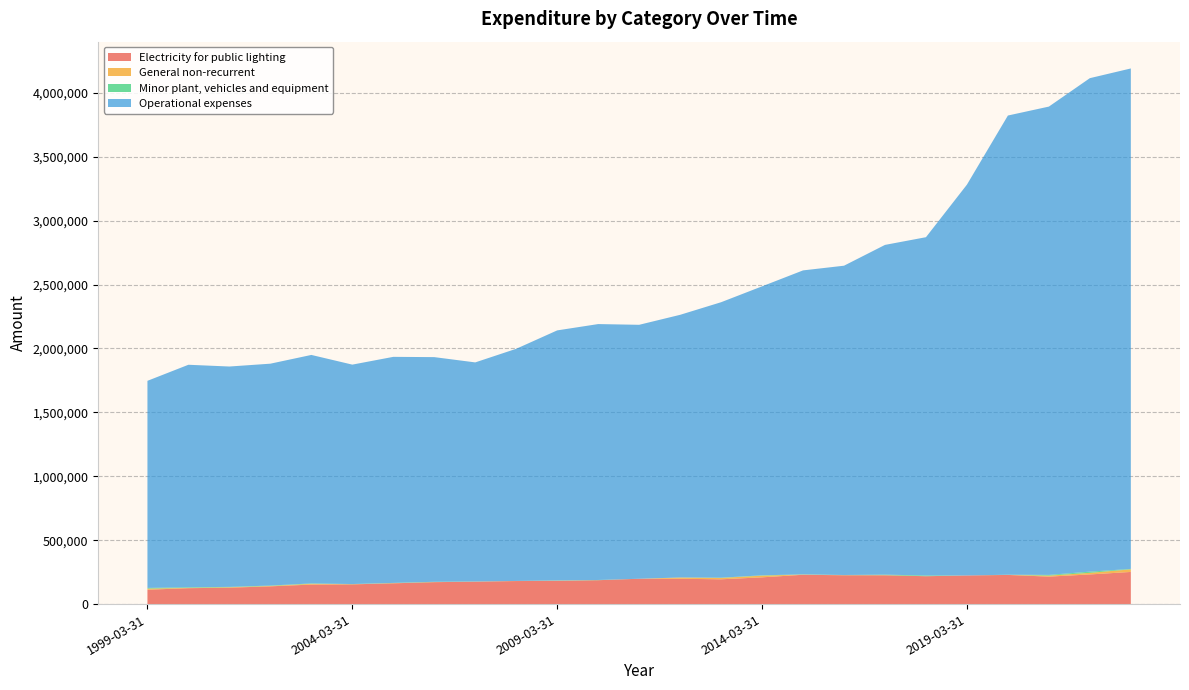

Reading left to right, list all the values displayed in this chart.

Electricity for public lighting: 112371	124431	128282	138892	152739	154291	162579	171541	175287	180256	181466	186865	198233	198002	194012	209269	229479	225539	225217	218058	223936	228104	214935	231939	251537
General non-recurrent: 8540	2711	3562	3174	6149	1257	1379	720	508	777	1732	80	0	10004	10767	13132	1565	758	1314	0	0	281	7656	12483	20427
Minor plant, vehicles and equipment: 5652	4408	2809	3001	2762	1347	1828	2191	1044	0	1418	1667	0	108	1790	2795	1505	1295	3945	5707	0	1385	5798	9385	3244
Operational expenses: 1620114	1740793	1723974	1735720	1787614	1716528	1768424	1757654	1713980	1816222	1956590	2002065	1986730	2054918	2155019	2260619	2378048	2419756	2579553	2646556	3057568	3592398	3663721	3860712	3915286